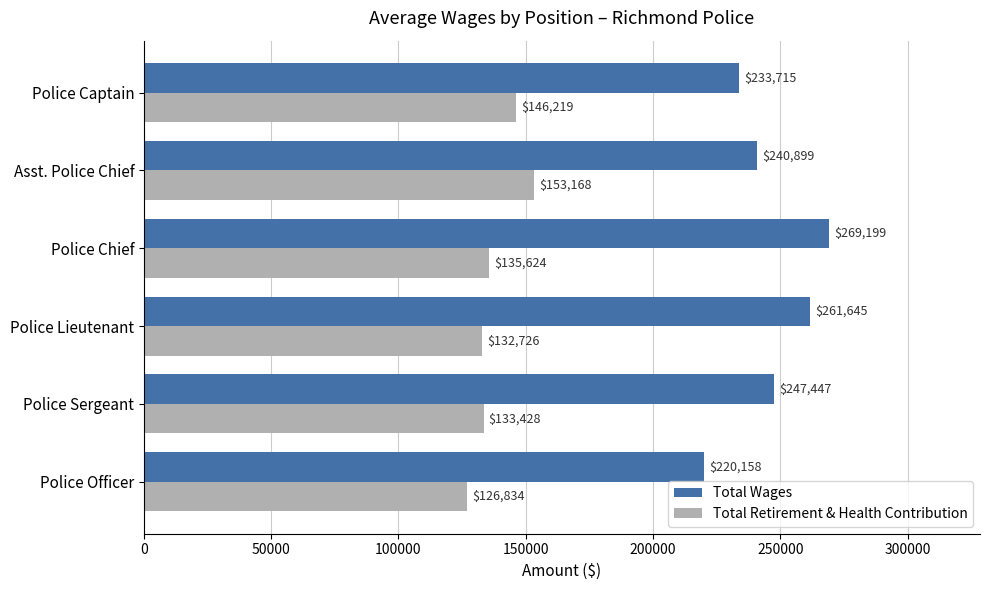

The value of Total Retirement & Health Contribution at Police Chief is 135624. True or false?

True